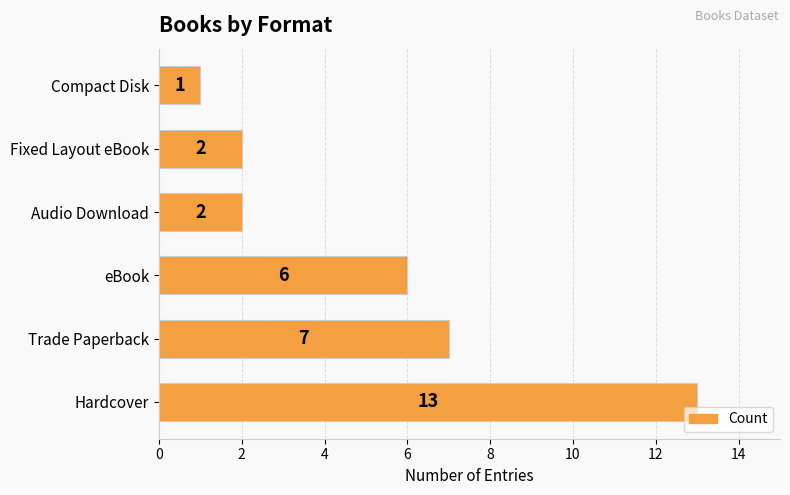

How many series are shown in this chart?

1